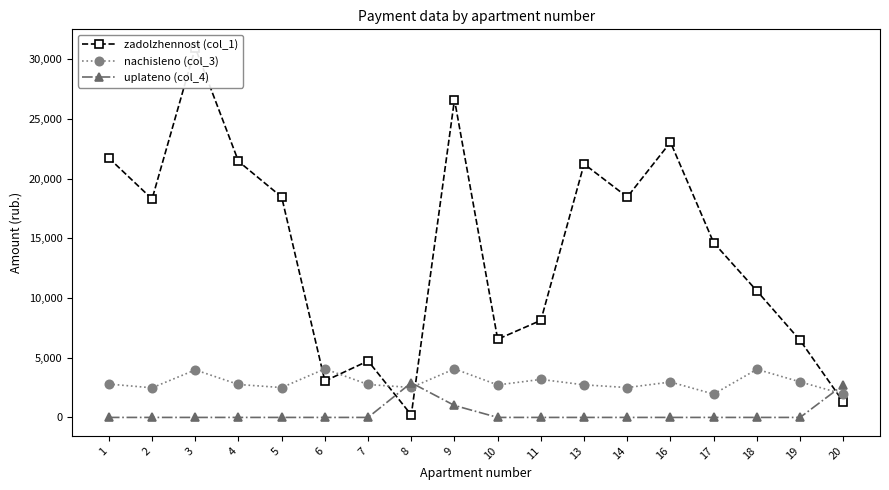

Where do zadolzhennost (col_1) and uplateno (col_4) first cross each other?

7 and 8